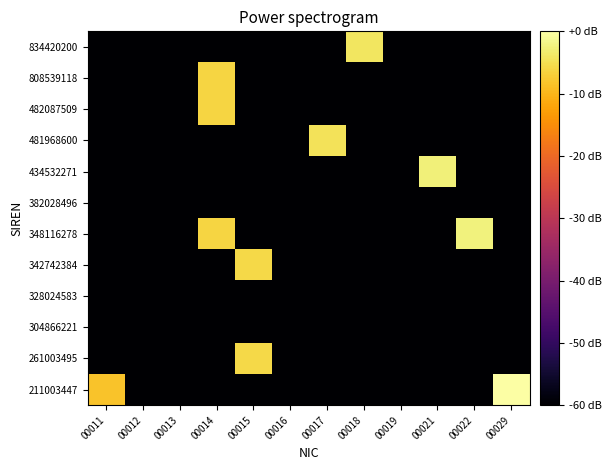

Rank the series by their maximum value, from lowest to highest.

304866221, 328024583, 382028496, 482087509, 808539118, 261003495, 342742384, 481968600, 834420200, 434532271, 348116278, 211003447